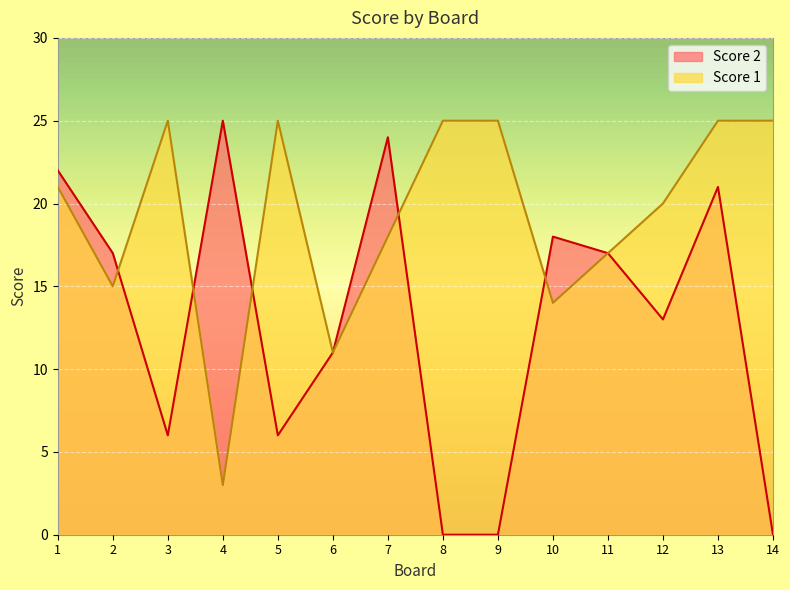

What are all the series names shown in the legend?

Score 2, Score 1